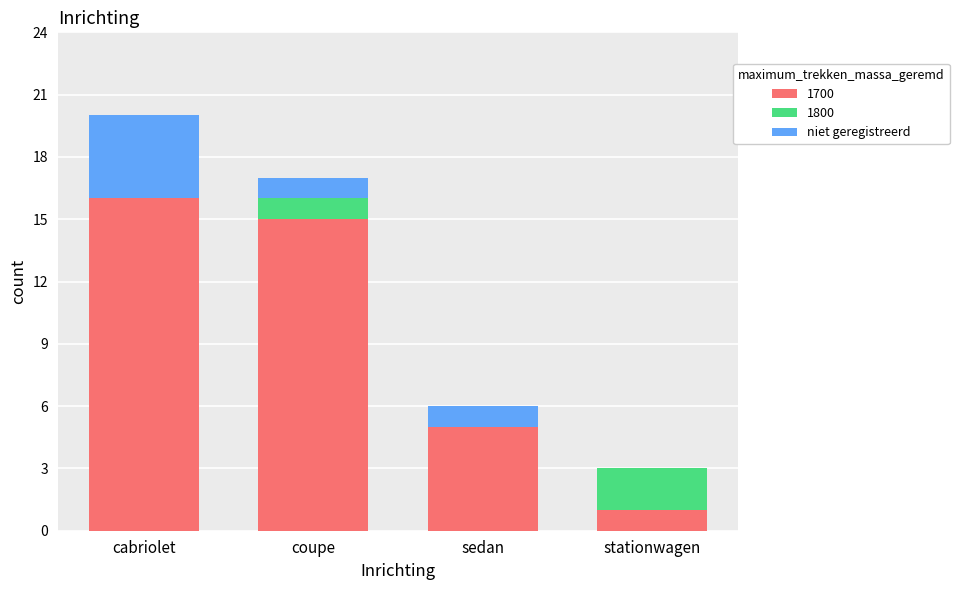

Reading left to right, what are the values for 1700?

cabriolet=16	coupe=15	sedan=5	stationwagen=1